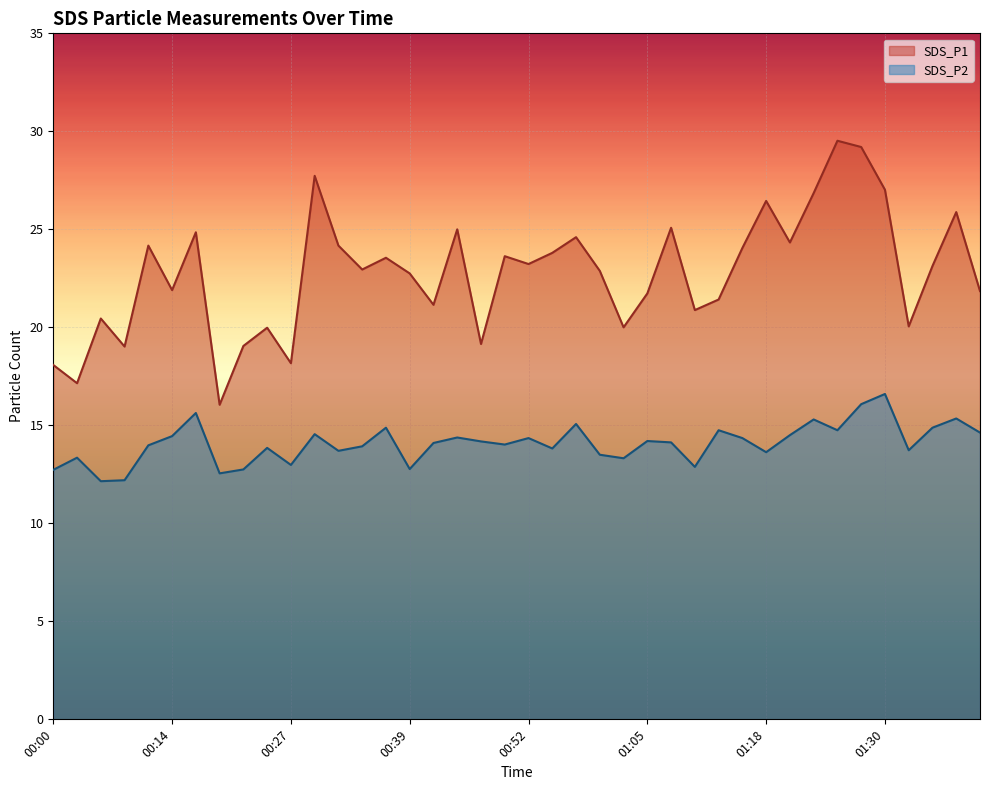

What are all the series names shown in the legend?

SDS_P1, SDS_P2